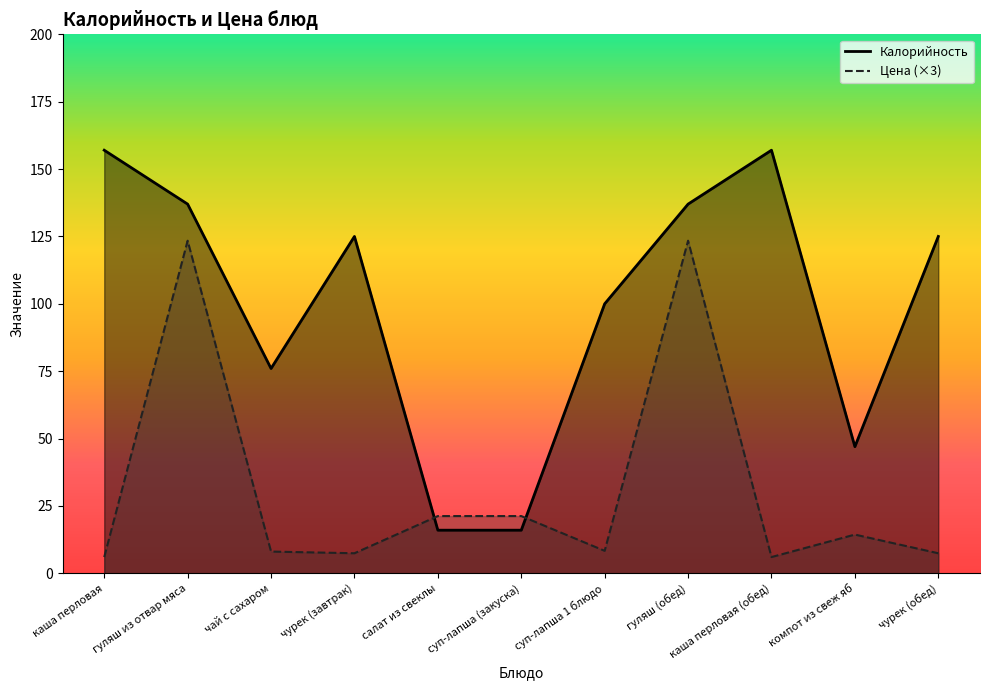

True or false: Калорийность and Цена intersect in this chart.

True